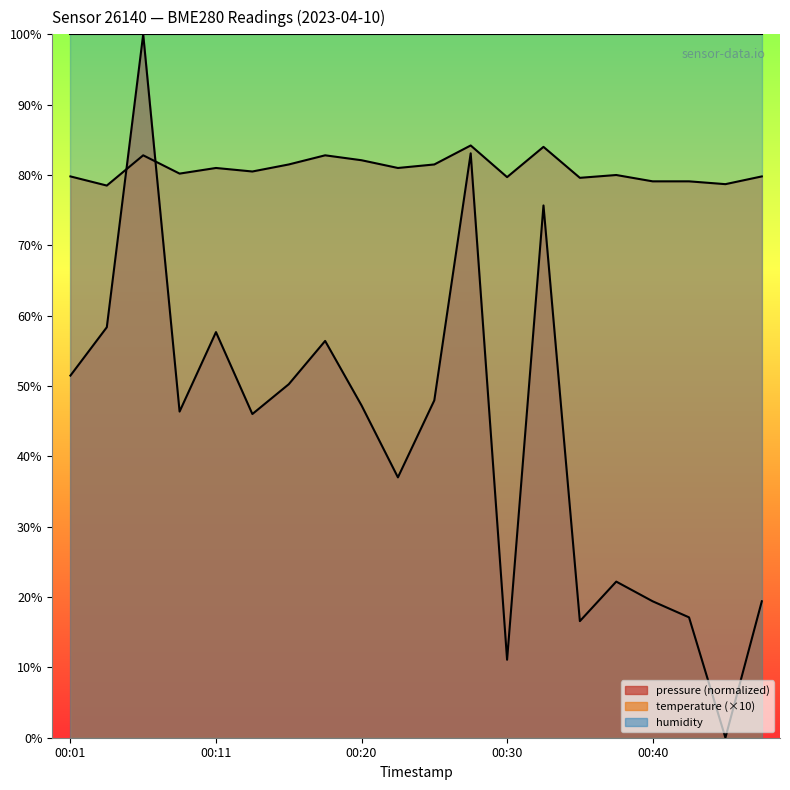

In pressure_norm, how many points are higher than both neighbors (excluding endpoints)?

6